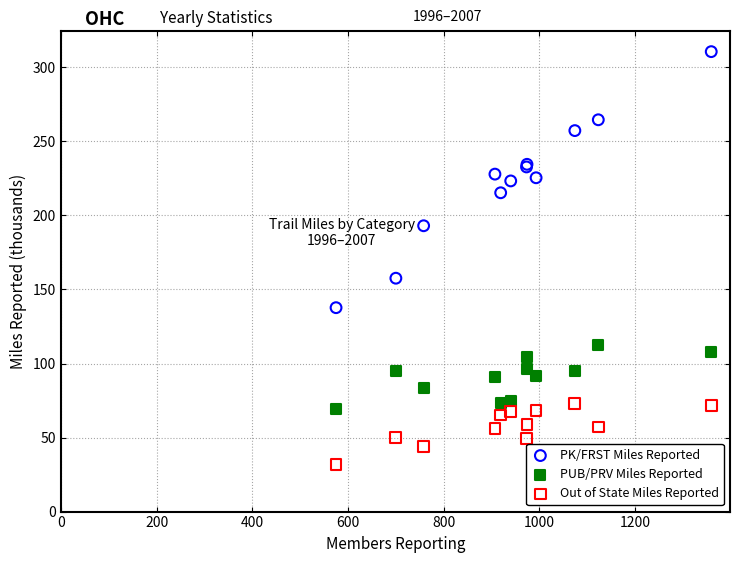

What are all the series names shown in the legend?

PK/FRST Miles Reported, PUB/PRV Miles Reported, Out of State Miles Reported